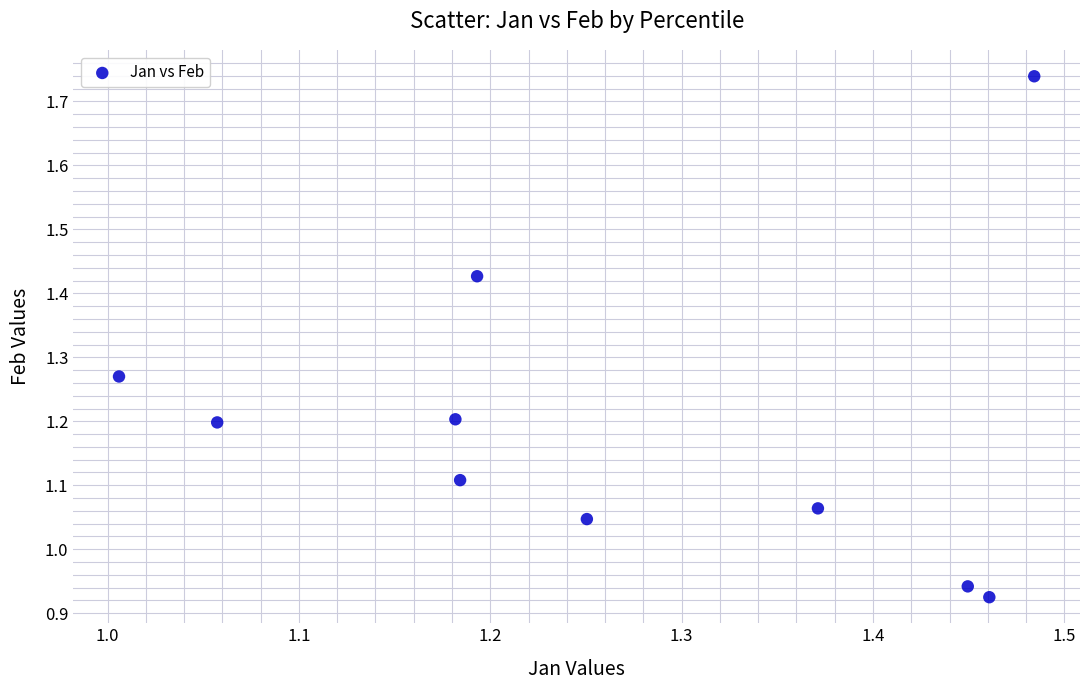

What is the range of X values (max minus min)?

0.5